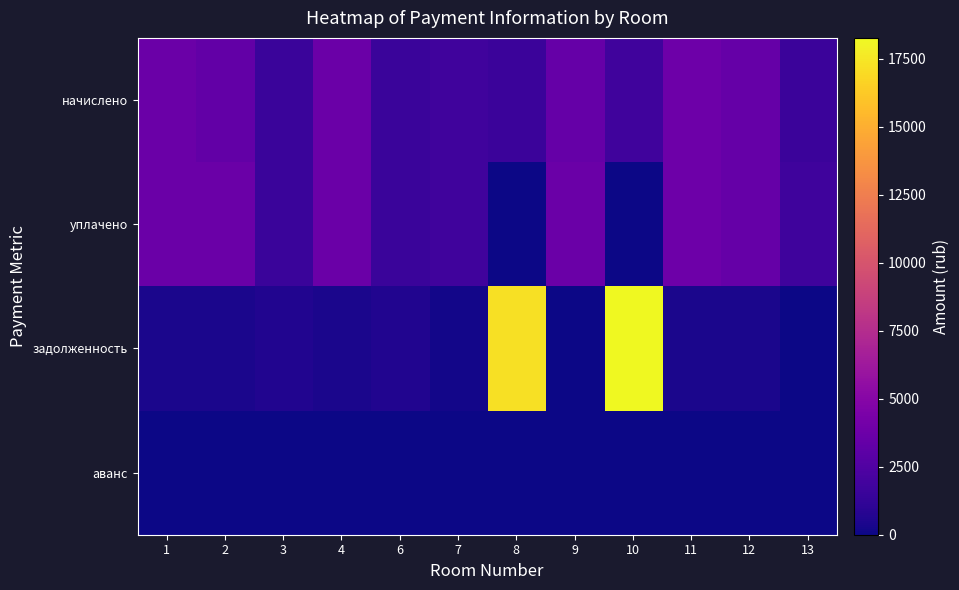

Which series has the largest range (max minus min)?

задолженность